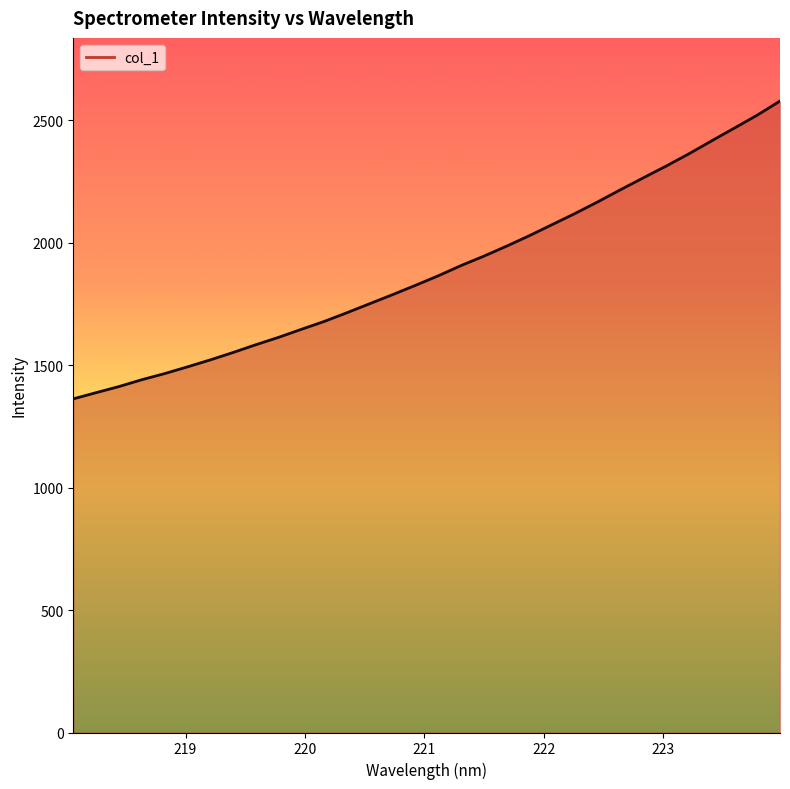

What is the greatest value displayed?

2578.2